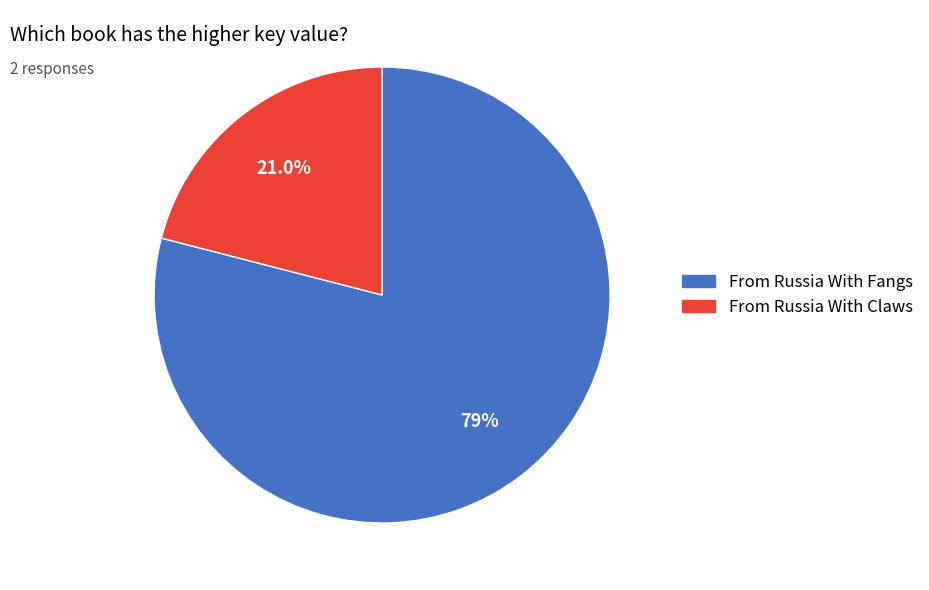

How many slices are in this pie chart?

2